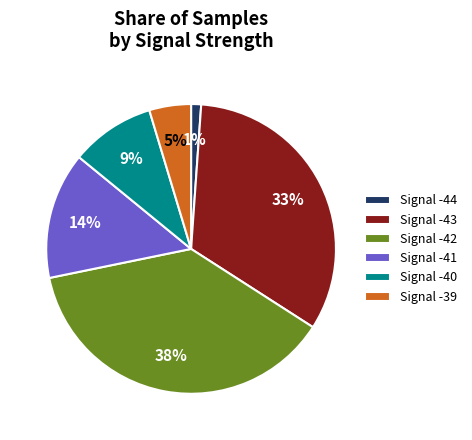

Does any single category account for the majority?

No